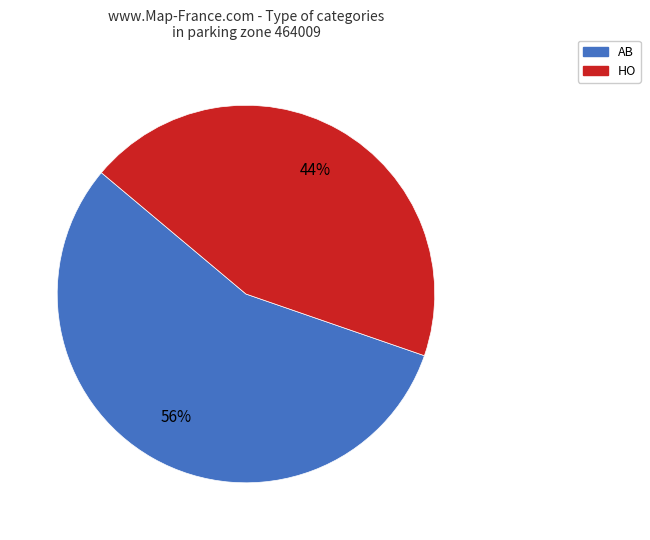

Which slice is the largest?

AB